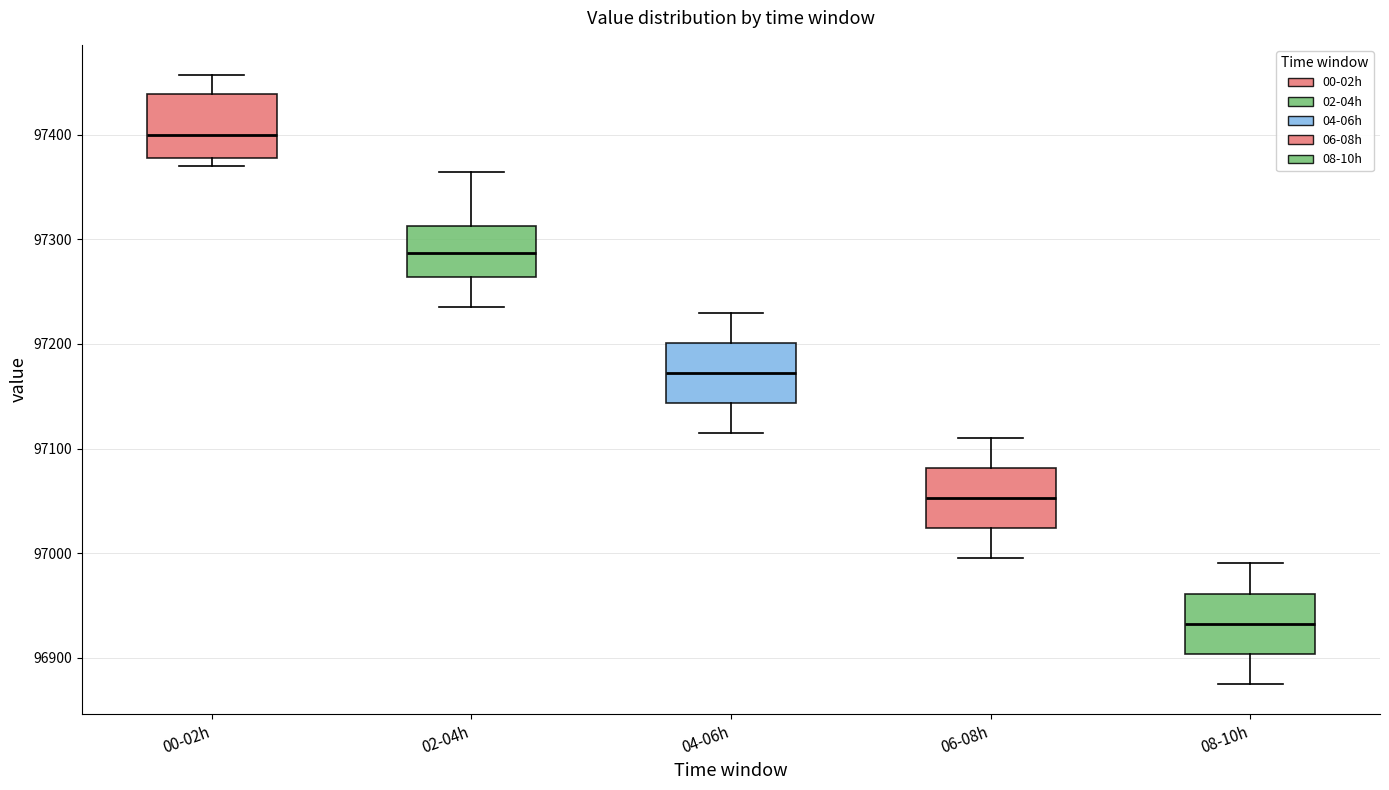

Reading left to right, transcribe this box plot: for each box, give where its median line is, the range the box spans, and where its two whiskers end, as read against the y-axis. The values are not printed on the chart, so give them approximately, as read against the axis.

00-02h: median 97400, box 97380 to 97440, whiskers 97370 to 97460
02-04h: median 97290, box 97260 to 97310, whiskers 97240 to 97360
04-06h: median 97170, box 97140 to 97200, whiskers 97120 to 97230
06-08h: median 97050, box 97020 to 97080, whiskers 97000 to 97110
08-10h: median 96930, box 96900 to 96960, whiskers 96880 to 96990